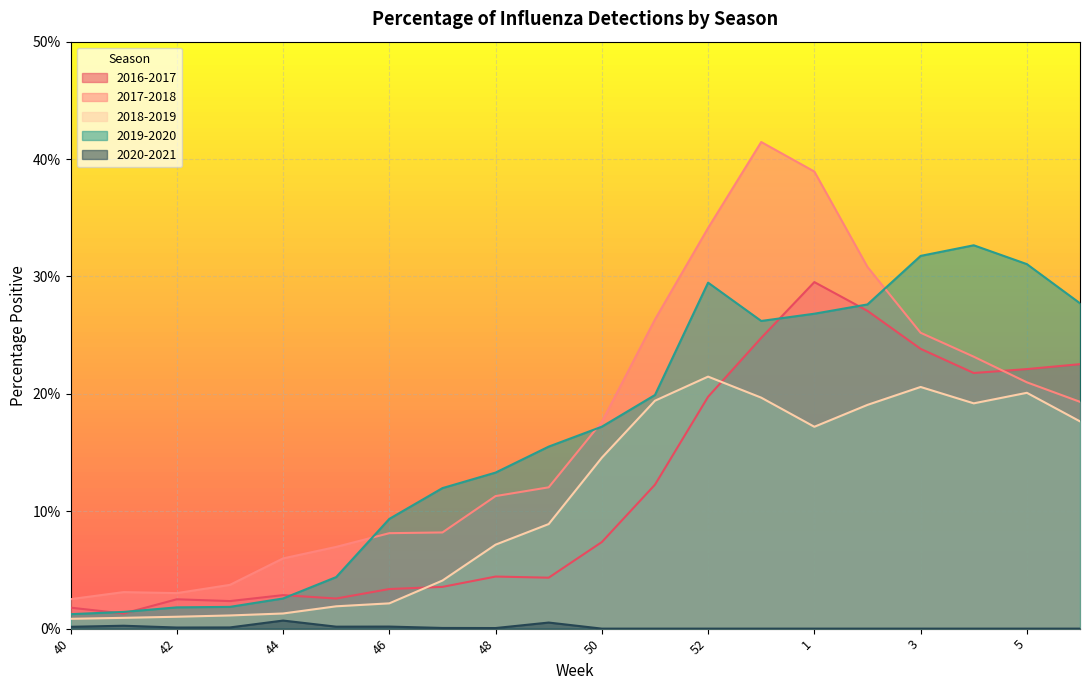

At which label does 2016-2017 reach its peak?

1